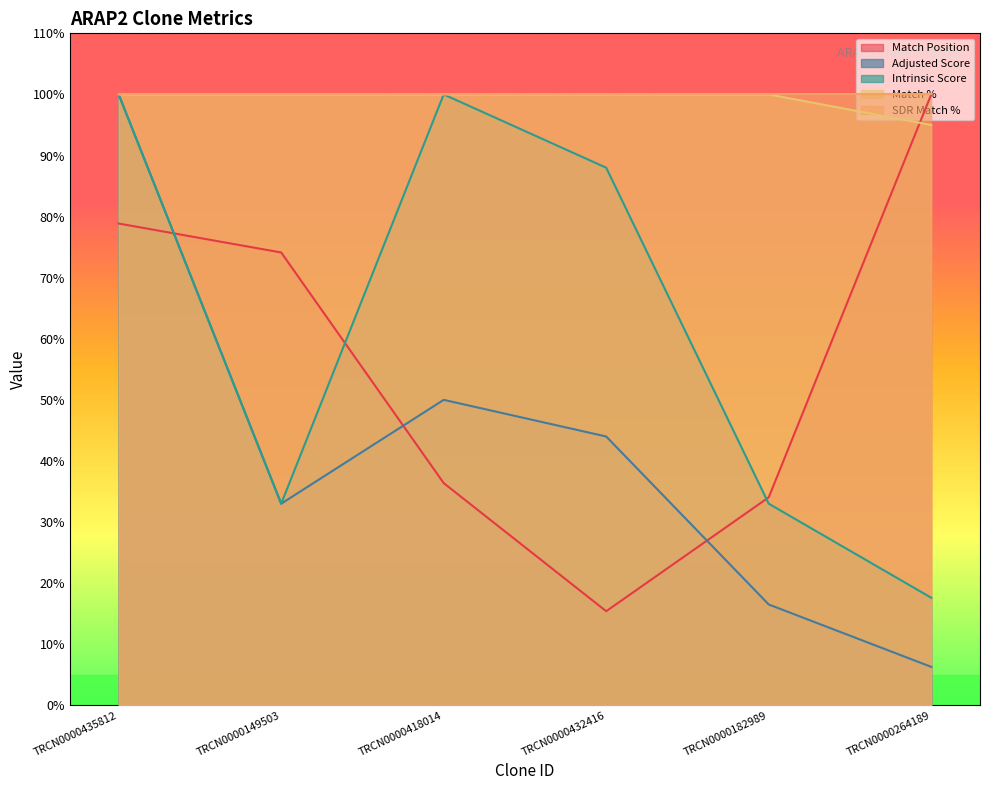

Where is Match Position nearest to the value 57?

TRCN0000149503